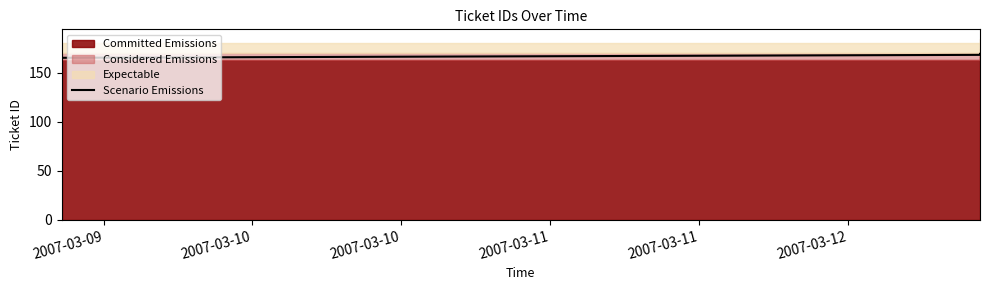

What is the lowest value of the Scenario Emissions series?

165